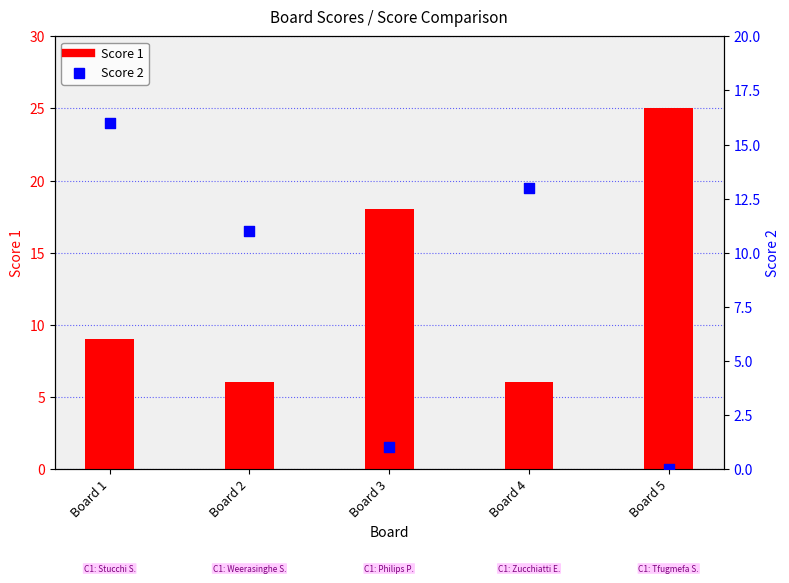

What is the total value across all series at Board 1?

25